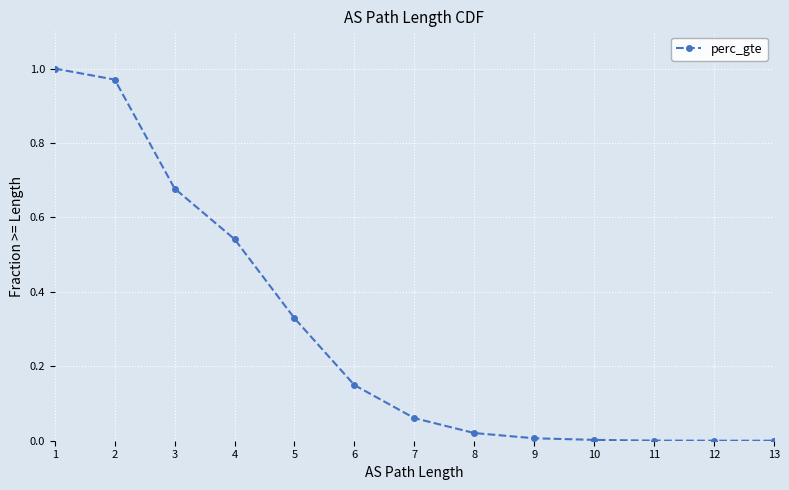

At which category does the chart reach its peak across all series?

1